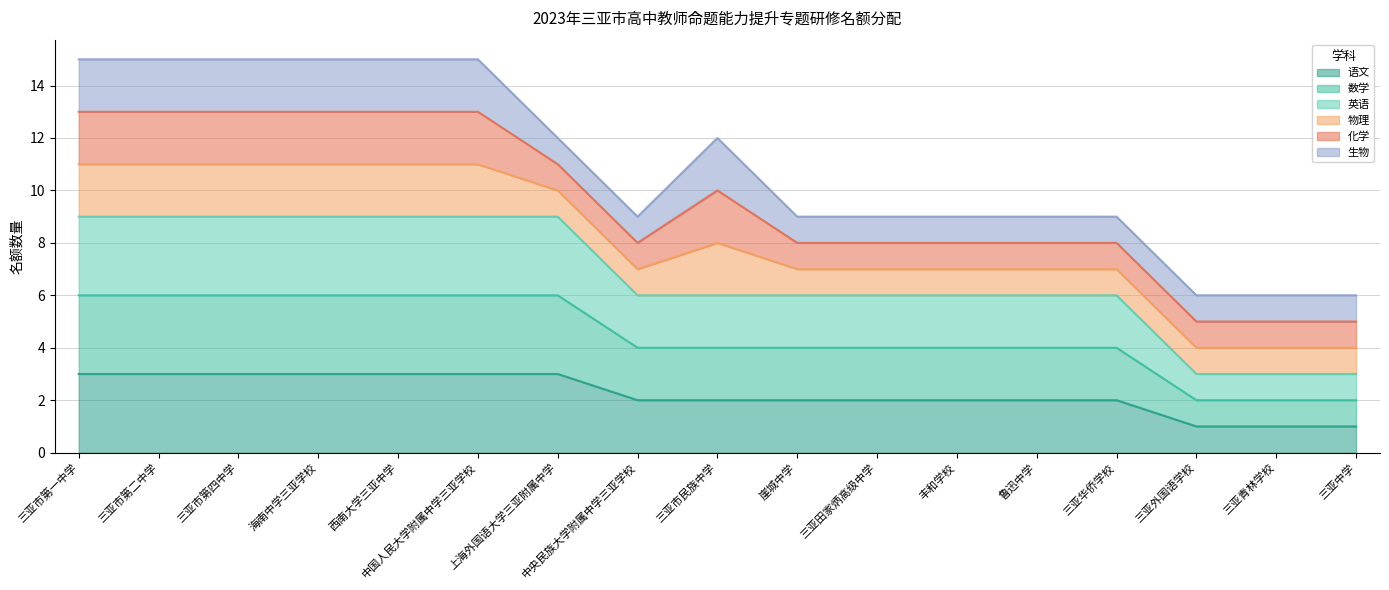

Which series has the widest spread of values?

英语